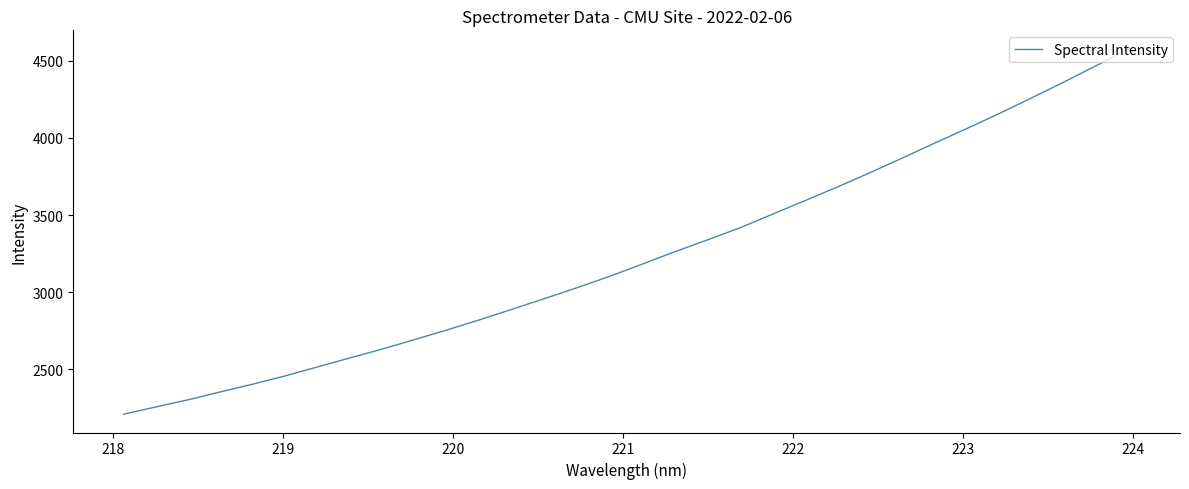

What is the difference between the maximum and minimum values?

2369.5